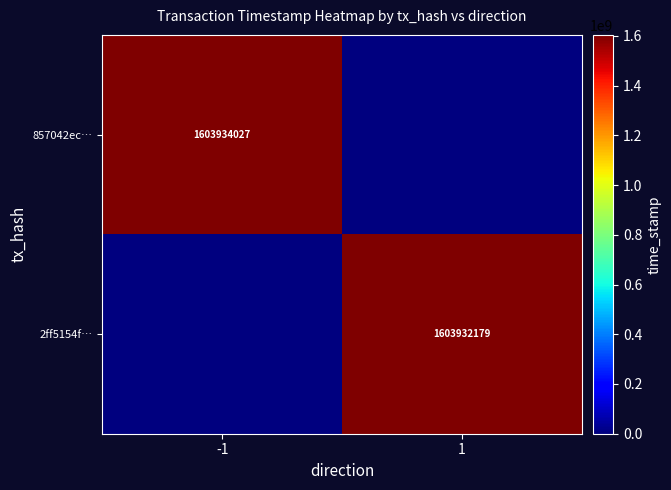

The value of 857042ec… at -1 is 2443958759. True or false?

False